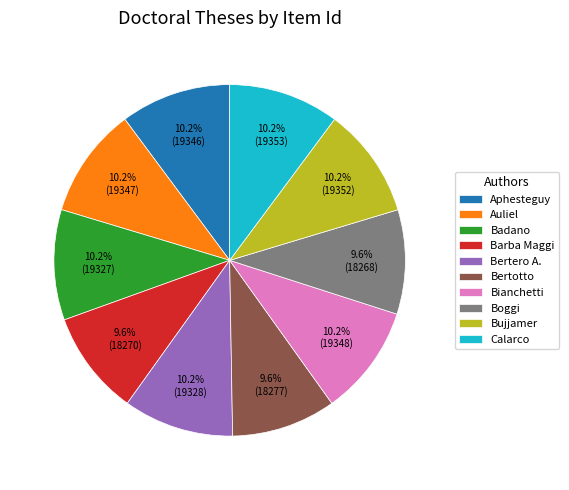

Between Bujjamer and Barba Maggi, which is larger?

Bujjamer